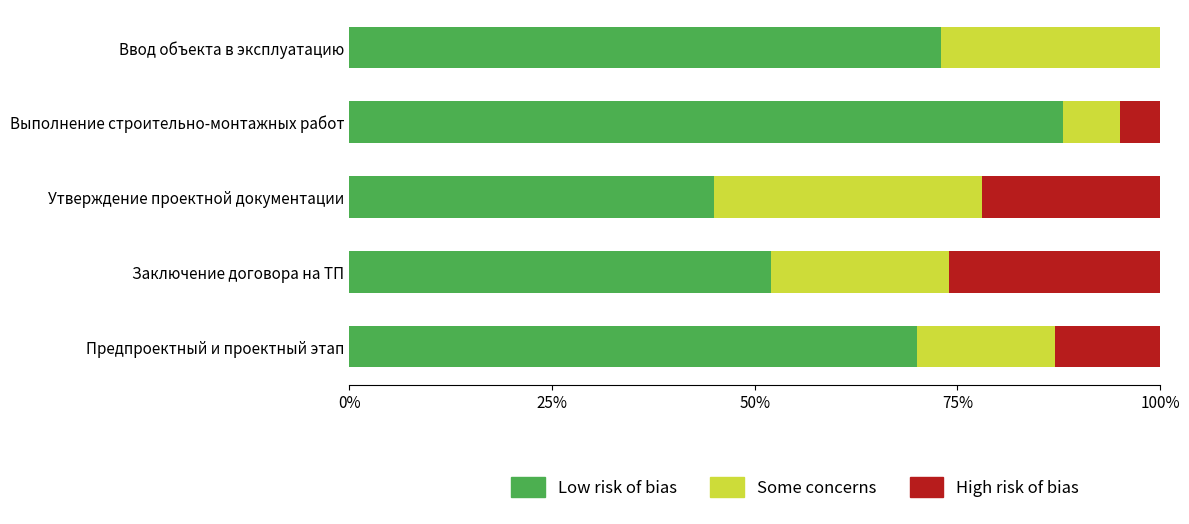

What is the sum of all Low risk of bias values?

328